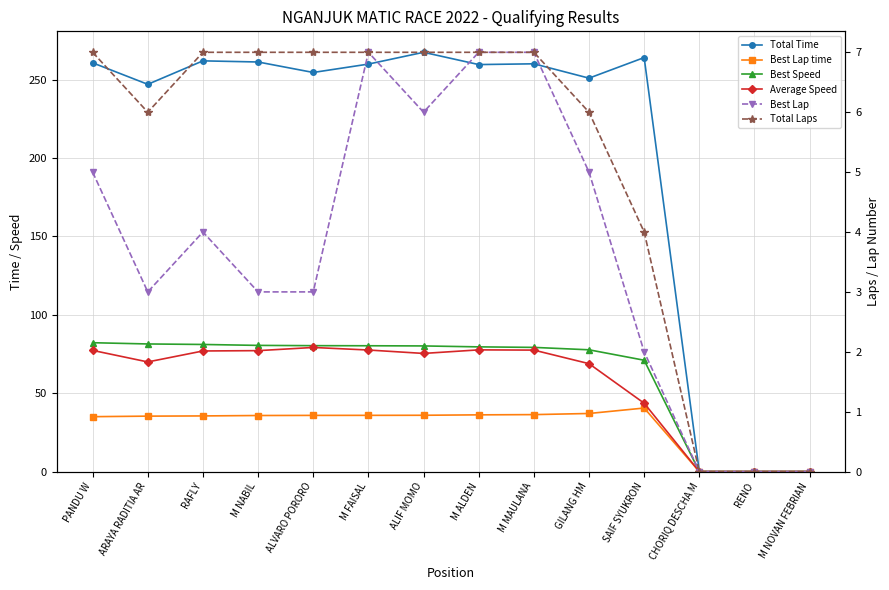

Between ALVARO PORORO and RENO, which is larger?

ALVARO PORORO